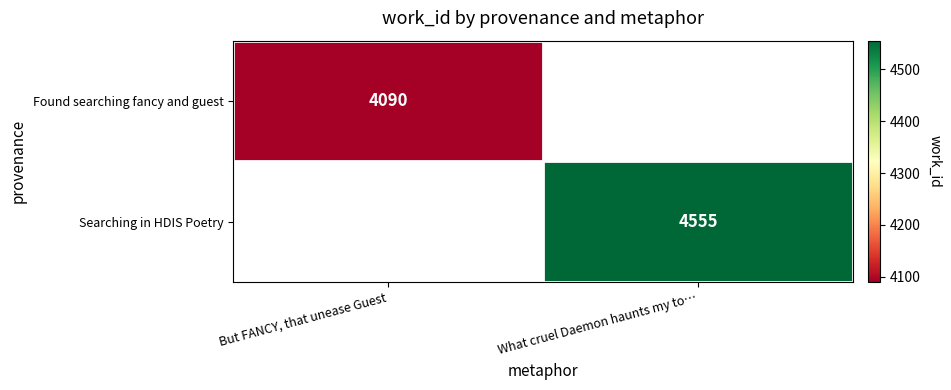

Is it true that Searching in HDIS Poetry equals 4555 at What cruel Daemon haunts my to…?

True